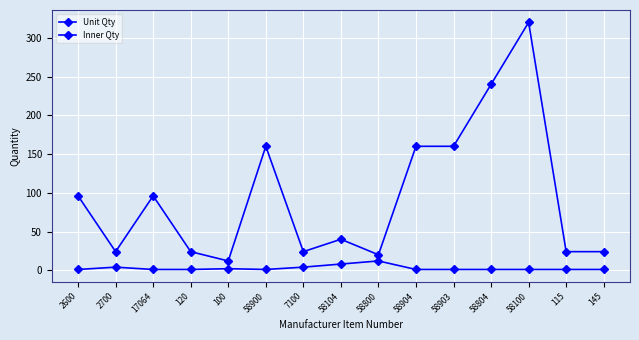

The value of Unit Qty at 115 is 24. True or false?

True